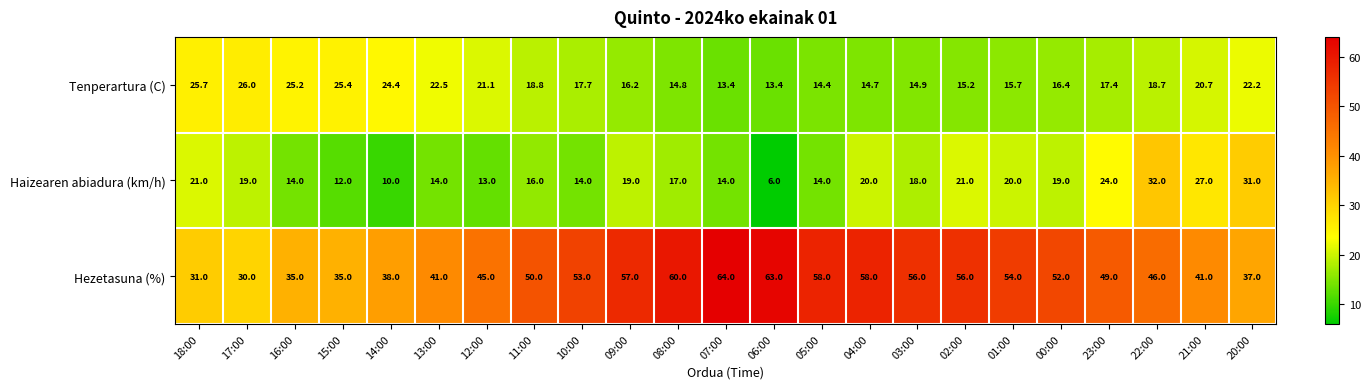

What is the approximate value of Haizearen abiadura (km/h) at 12:00?

13.0